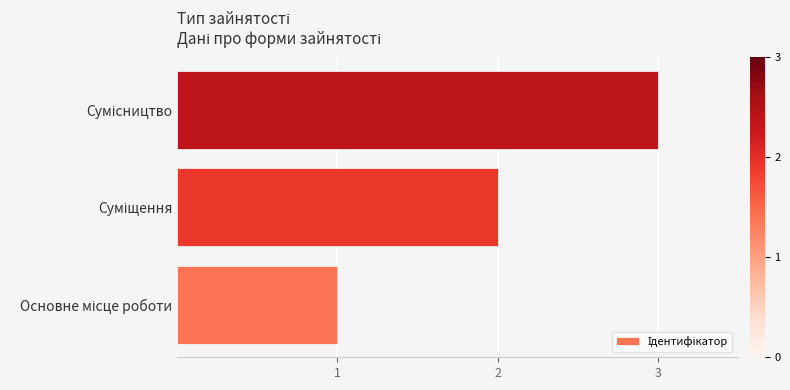

Are the bars horizontal?

Yes